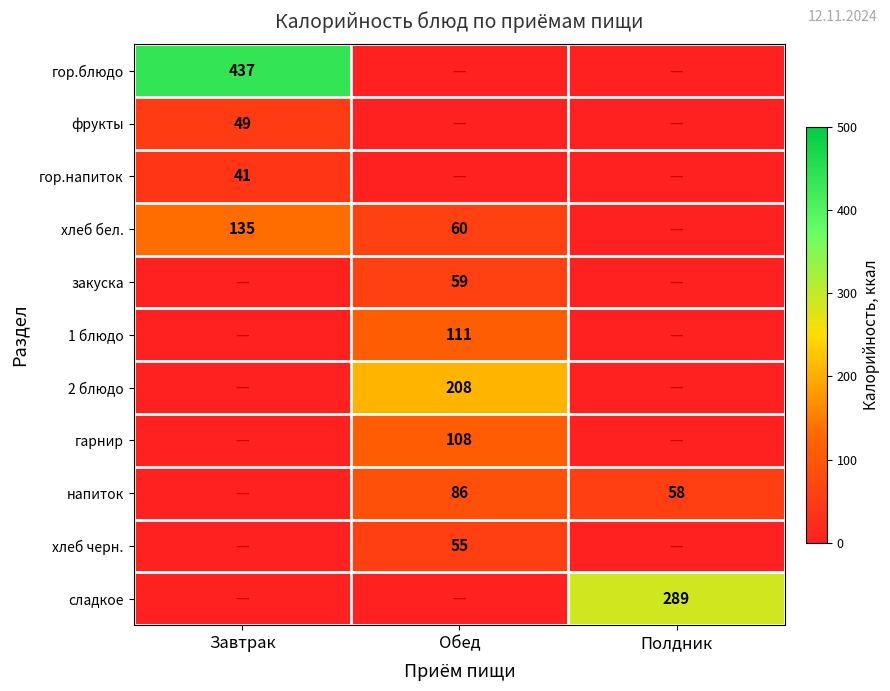

True or false: хлеб бел. has a value of 135 at Завтрак.

True